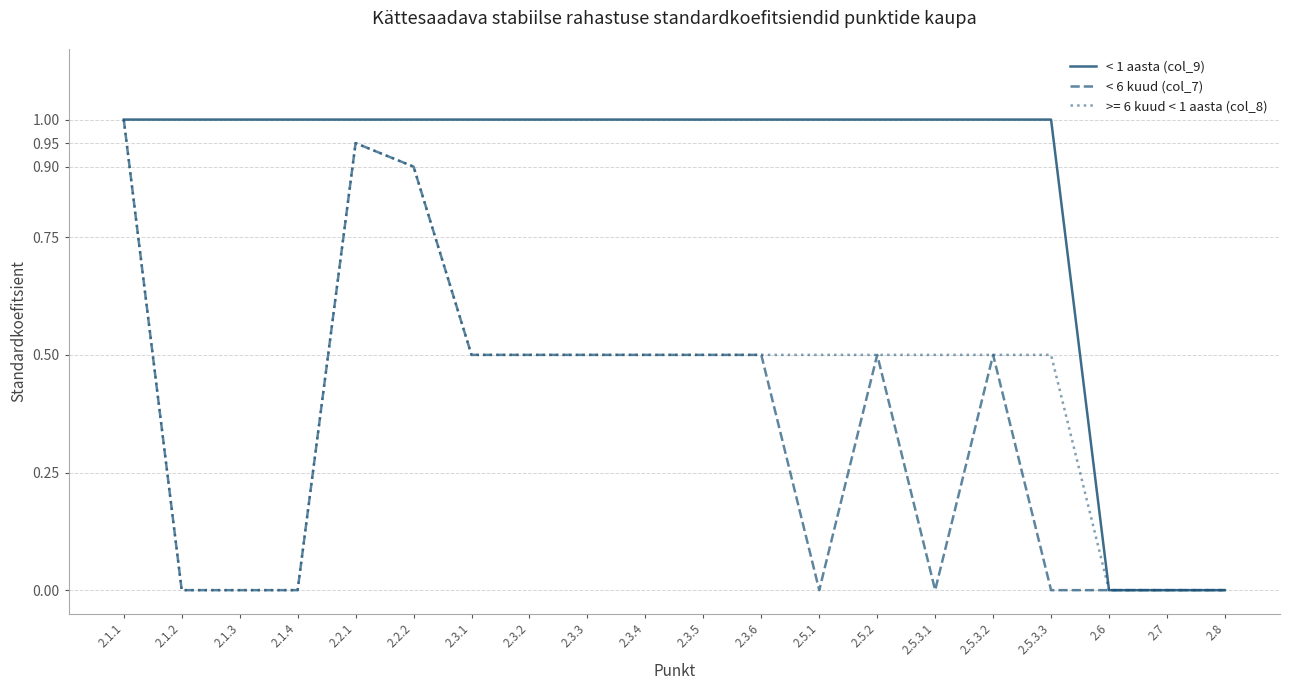

The < 6 kuud (col_7) series shows -0.7 at 2.1.2. True or false?

False